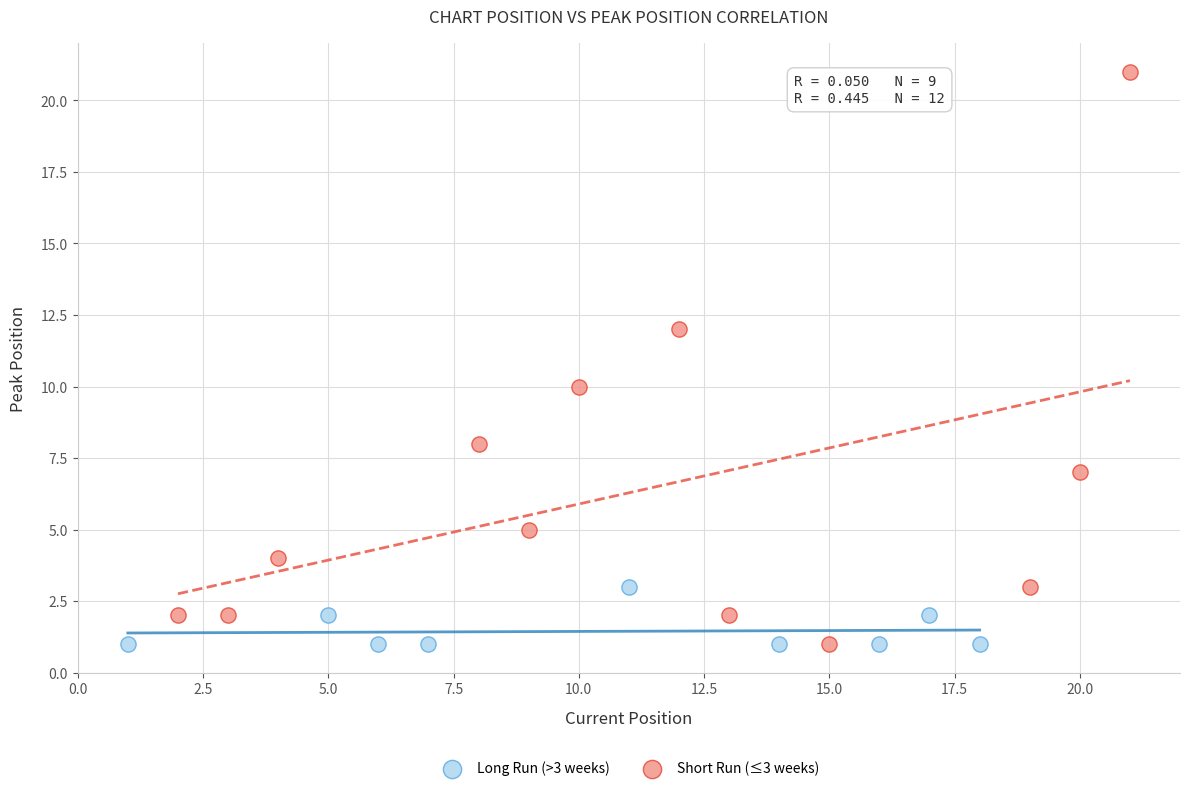

Which series has the widest spread of Y values?

Short Run (≤3 weeks)